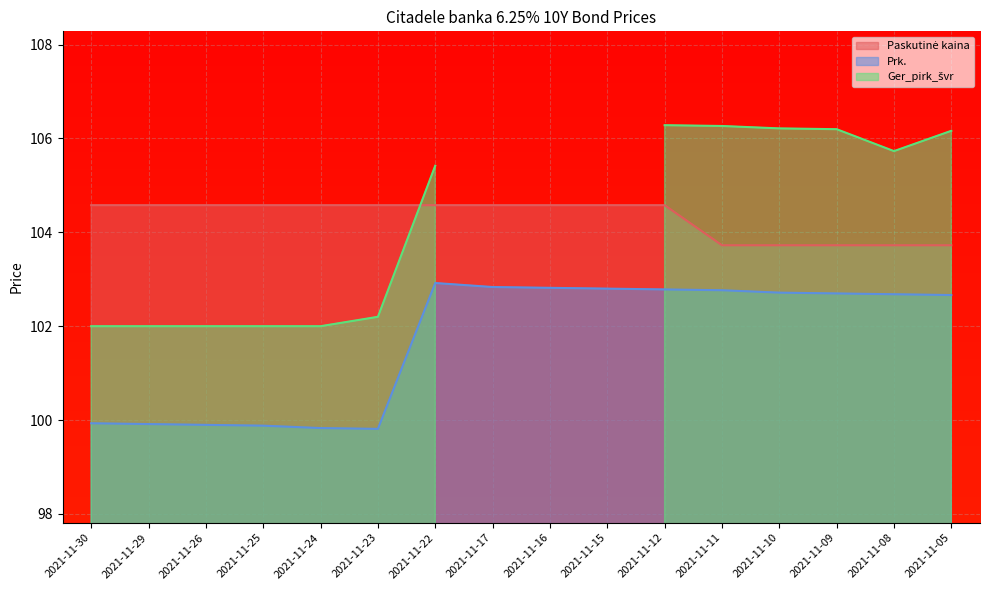

Between 2021-11-09 and 2021-11-15, which is larger?

2021-11-15